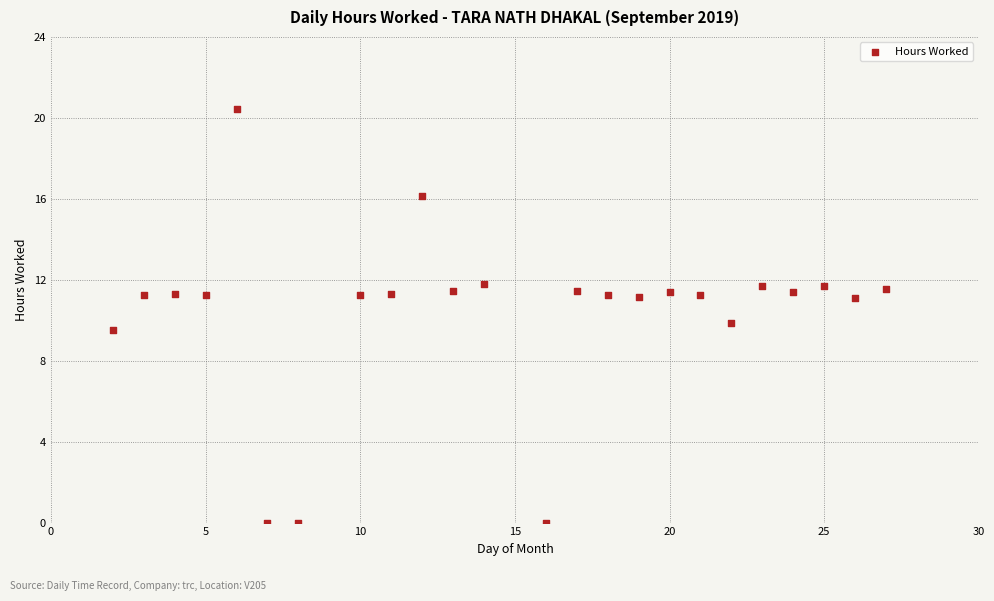

What is the range of X values (max minus min)?

25.0